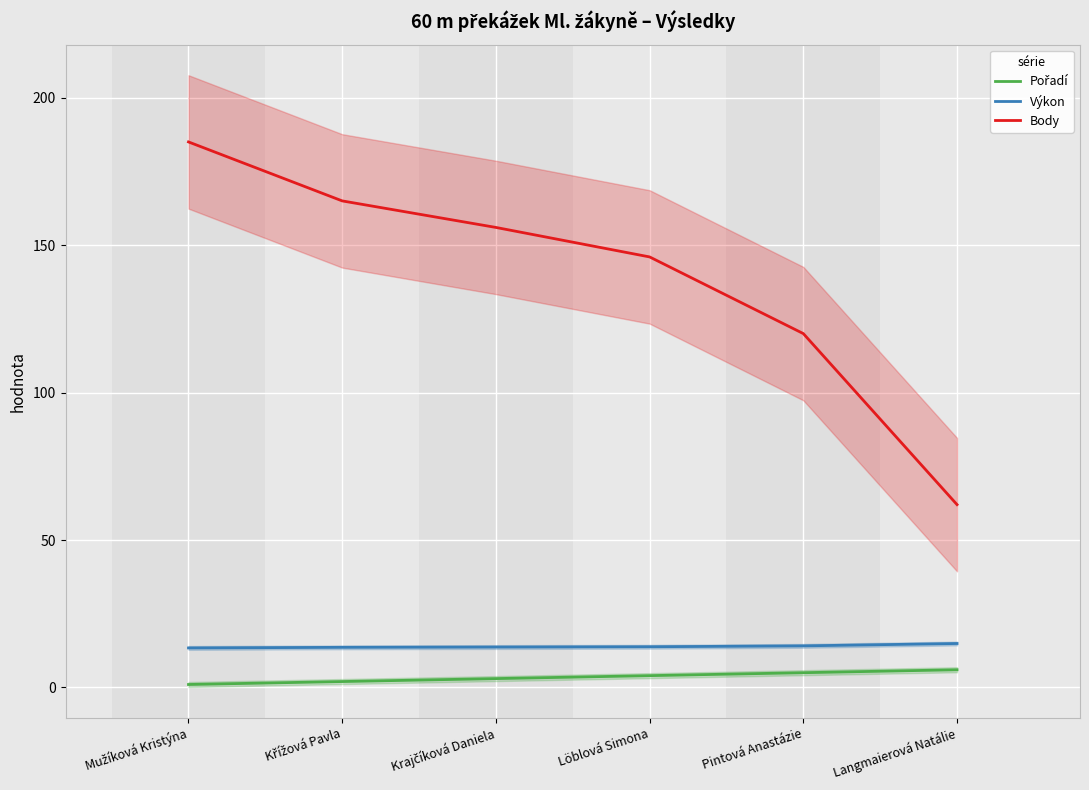

How many distinct data groups are displayed?

3